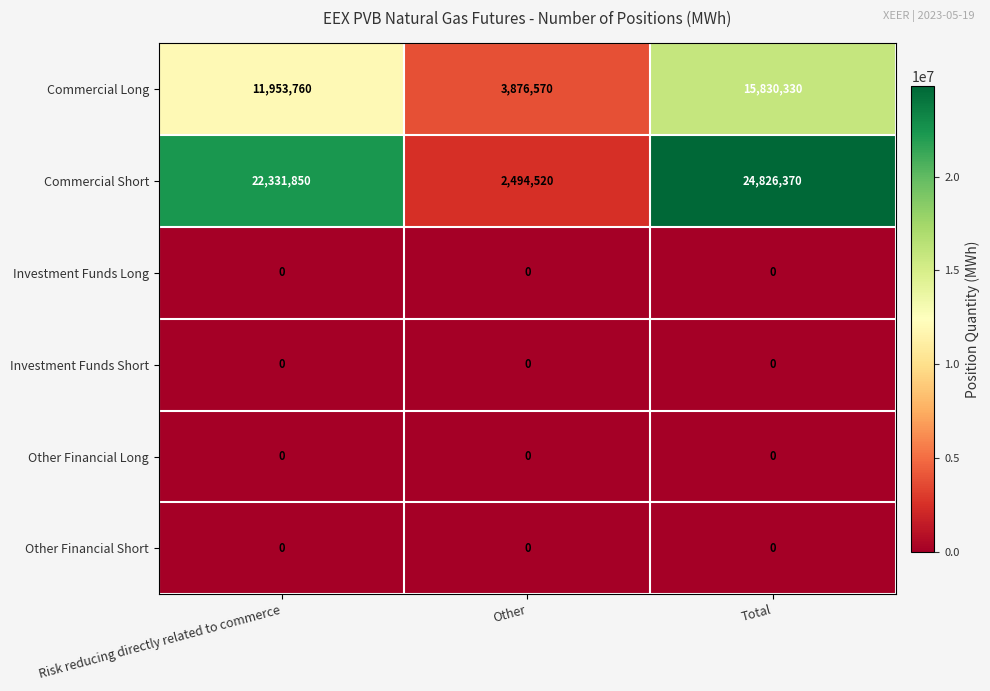

At how many categories does at least one series exceed 15013706?

2